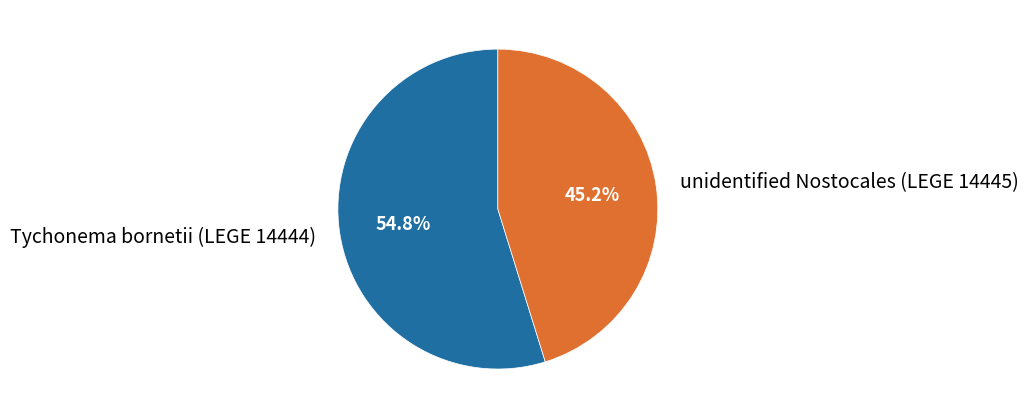

Which category has the smallest portion of the pie?

unidentified Nostocales (LEGE 14445)